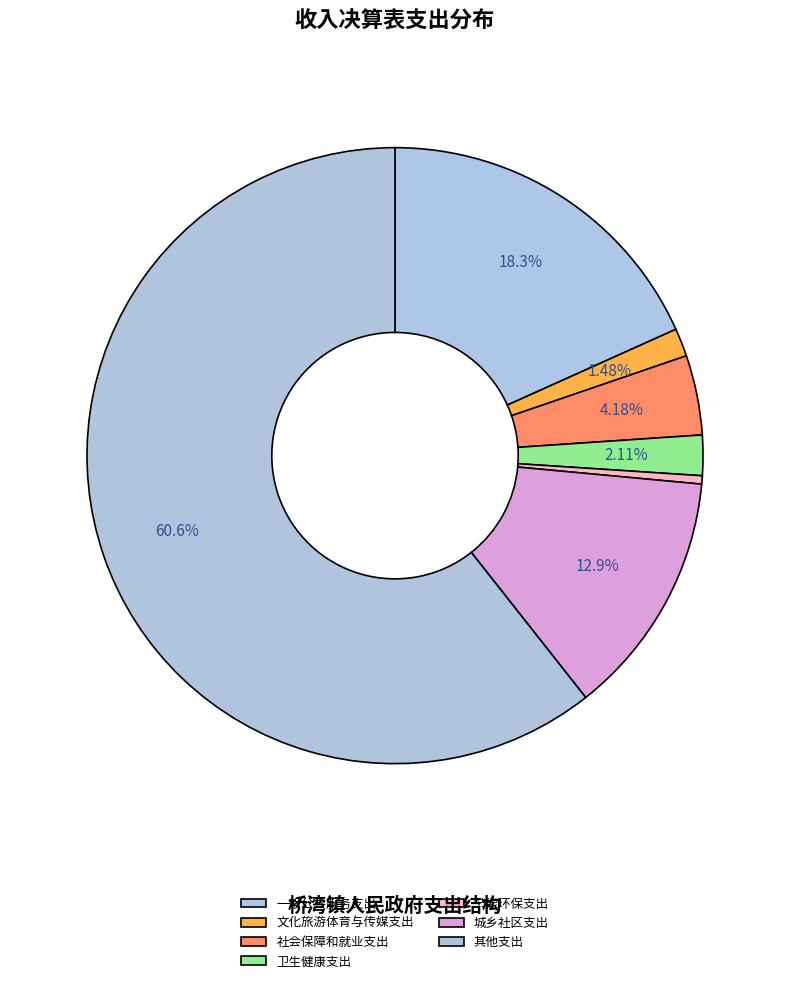

Which slice is the smallest?

节能环保支出